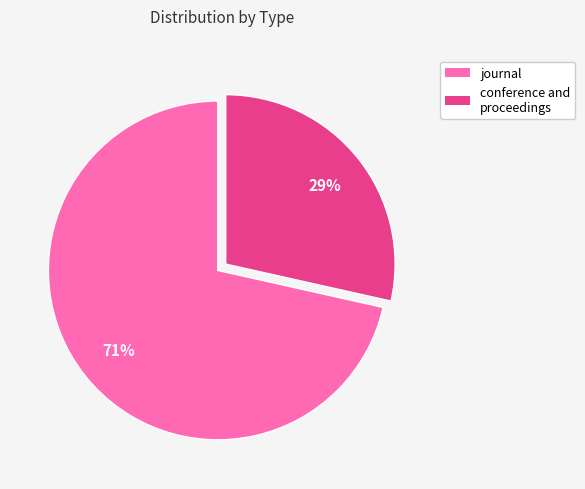

Count the number of slices in the pie.

2